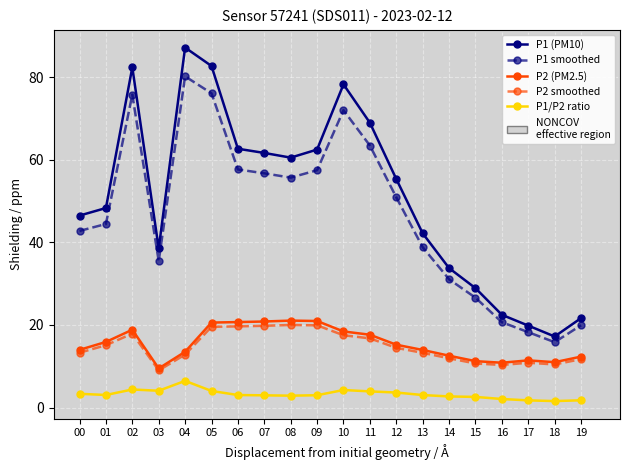

Which label corresponds to the largest value in the chart?

04